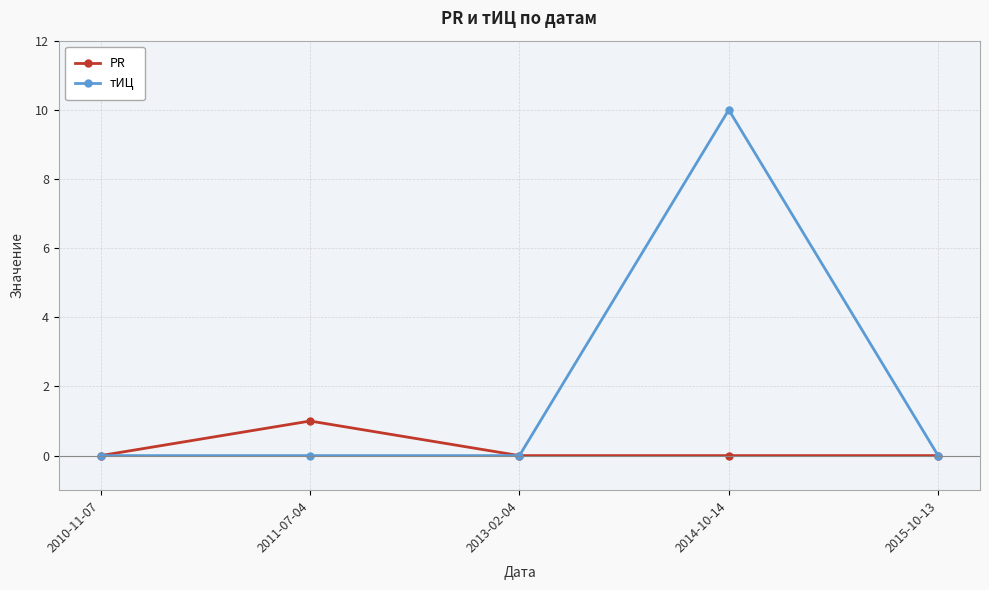

The value of тИЦ at 2014-10-14 is 18. True or false?

False